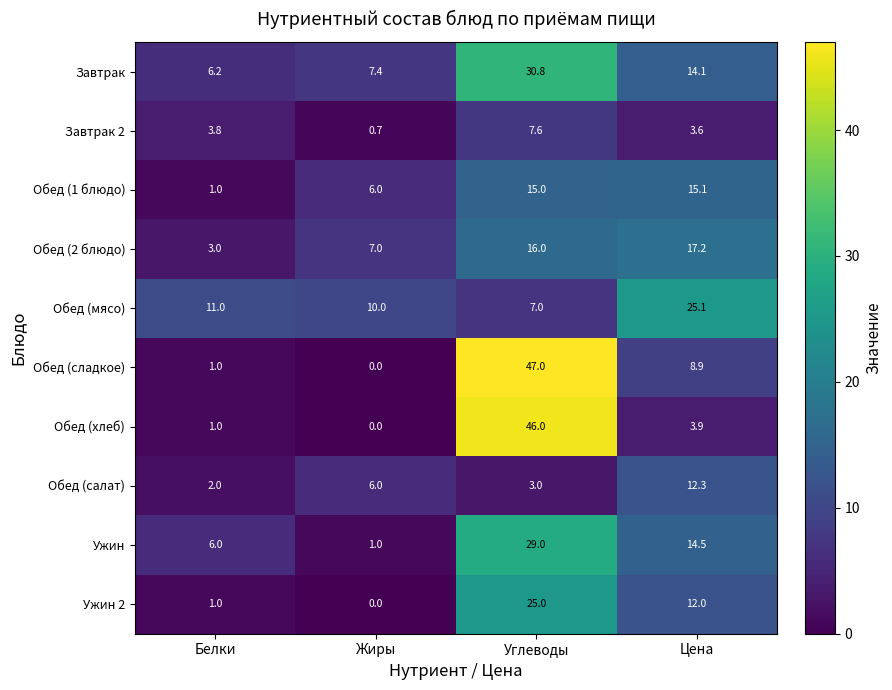

At which category does the chart reach its peak across all series?

Углеводы